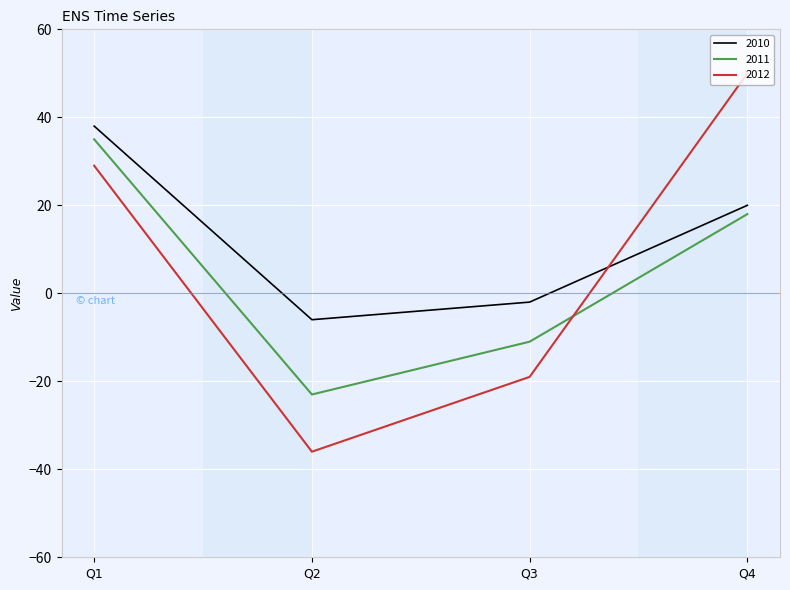

Where do 2011 and 2012 first cross each other?

Q3 and Q4